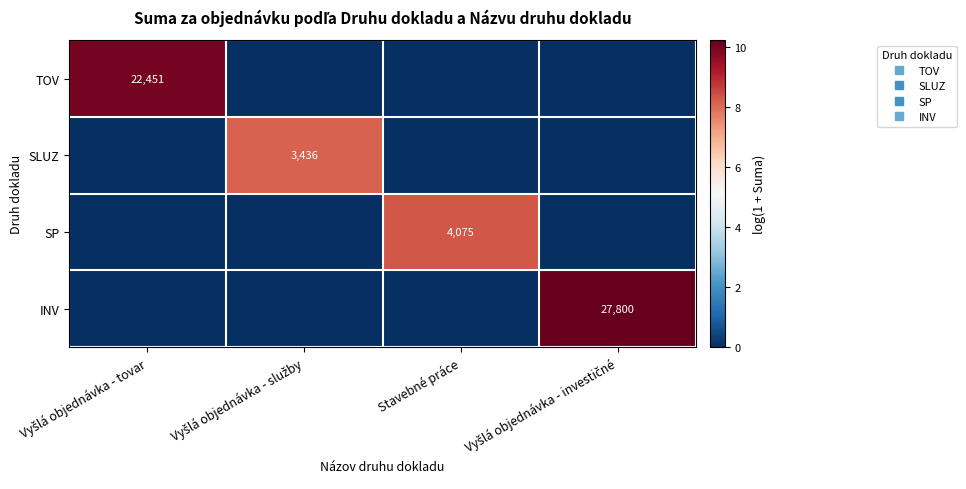

Which label corresponds to the largest value in the chart?

Vyšlá objednávka - investičné